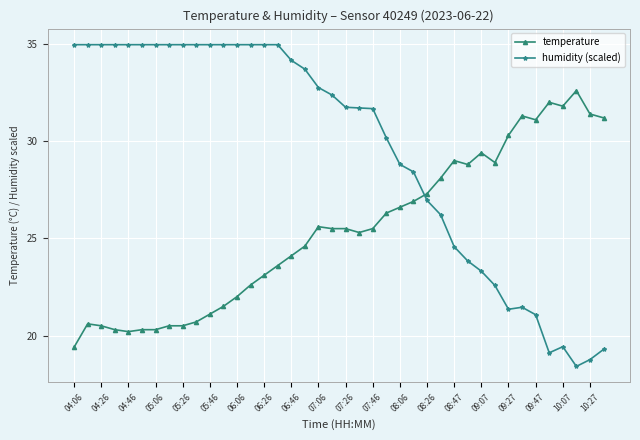

Which series has the largest total across all categories?

humidity (scaled)